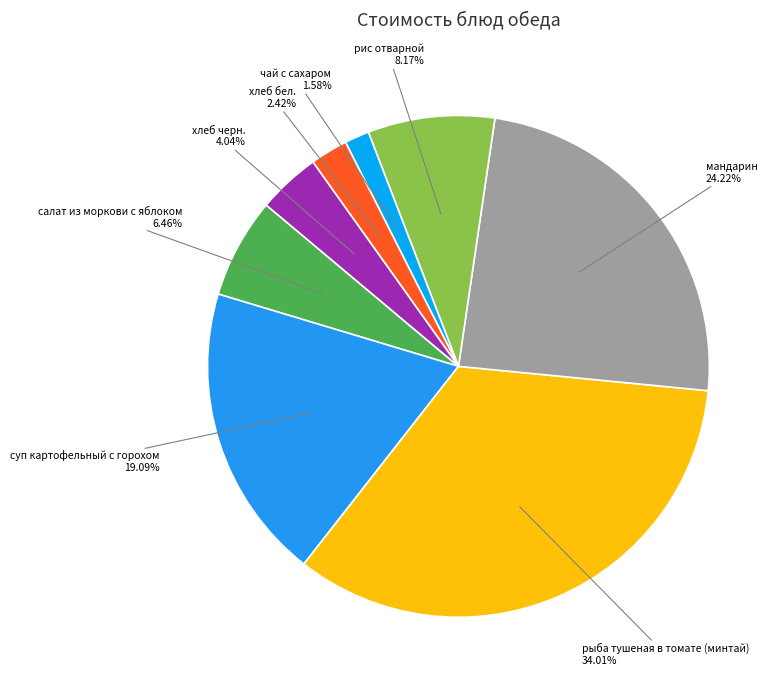

True or false: суп картофельный с горохом accounts for 5% of the total.

False